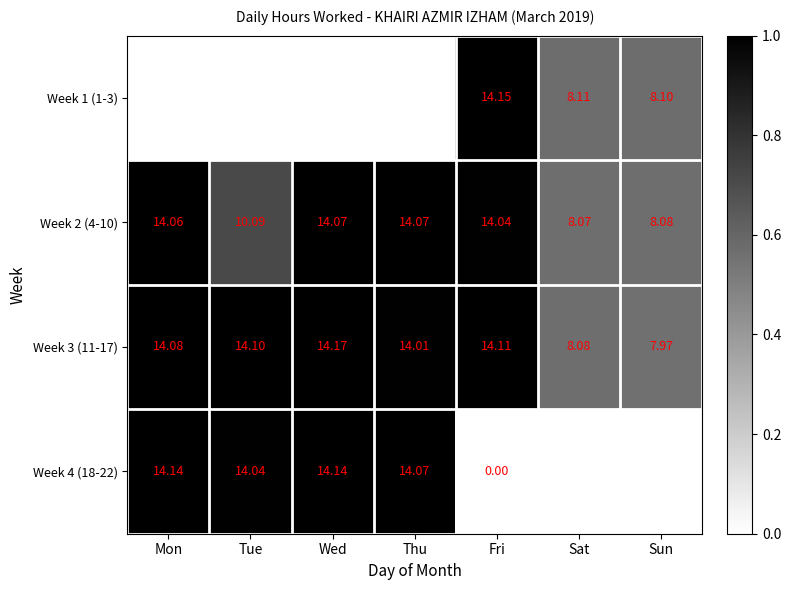

At which label is Week 2 (4-10) closest to 11?

Tue